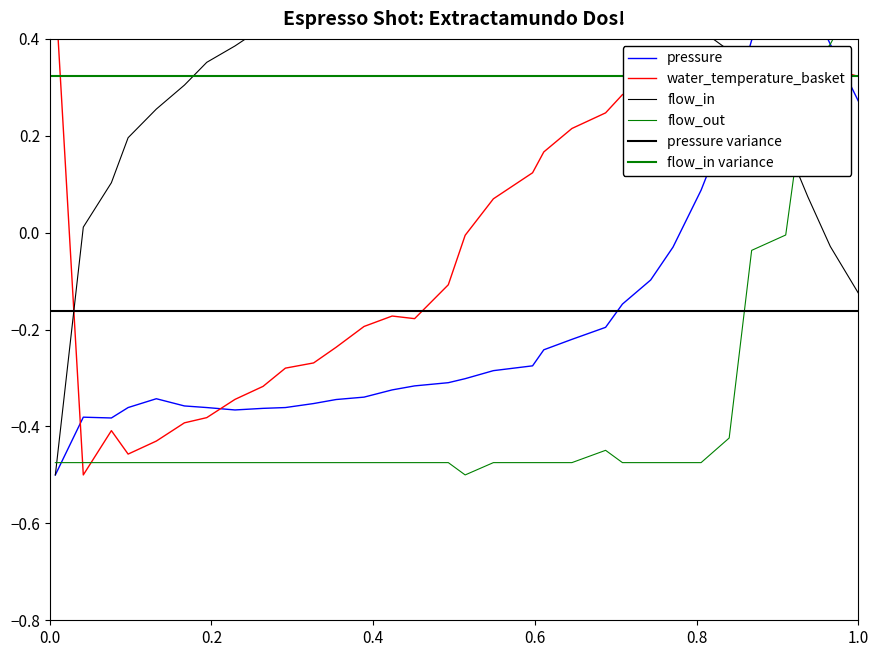

How many values in the flow_out series exceed 0?

3